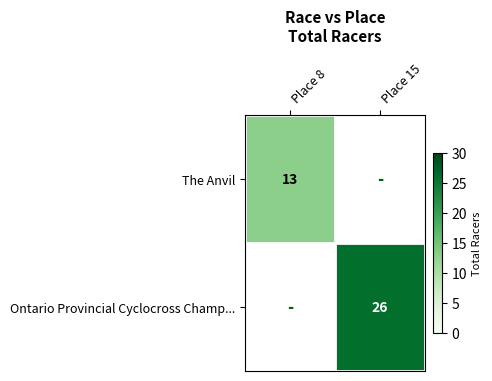

How many categories are shown in the chart?

2